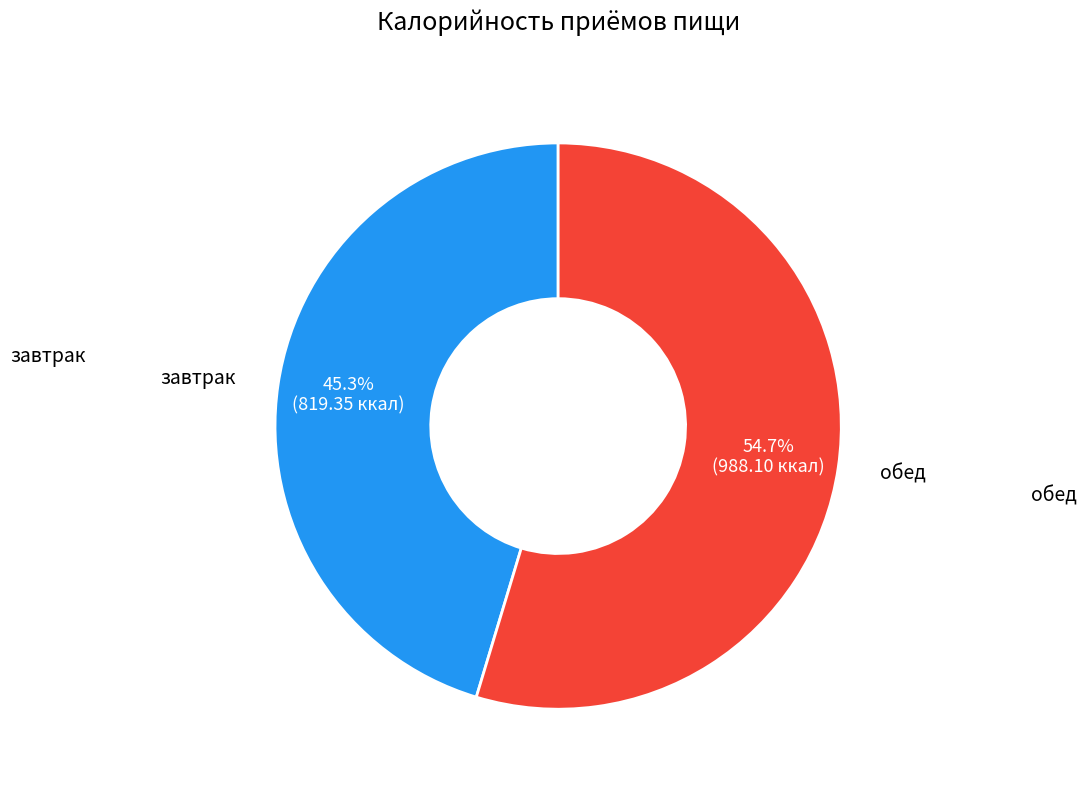

Does any single category account for the majority?

Yes